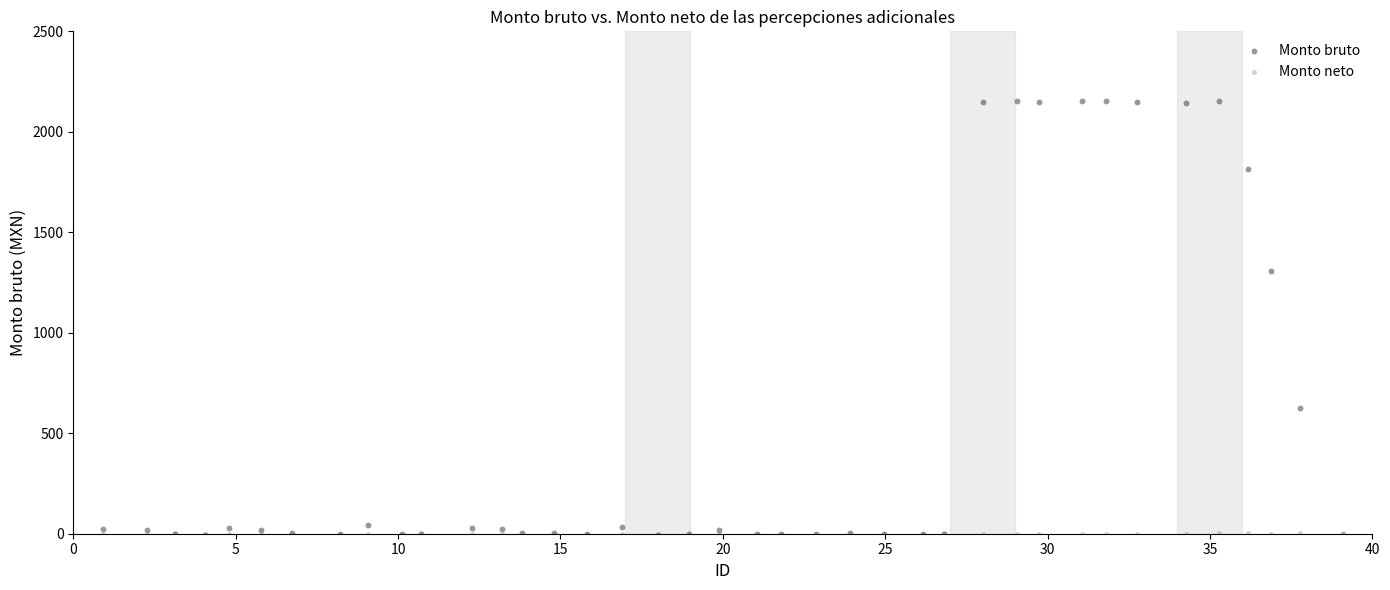

Which series reaches the maximum Y coordinate?

Monto bruto